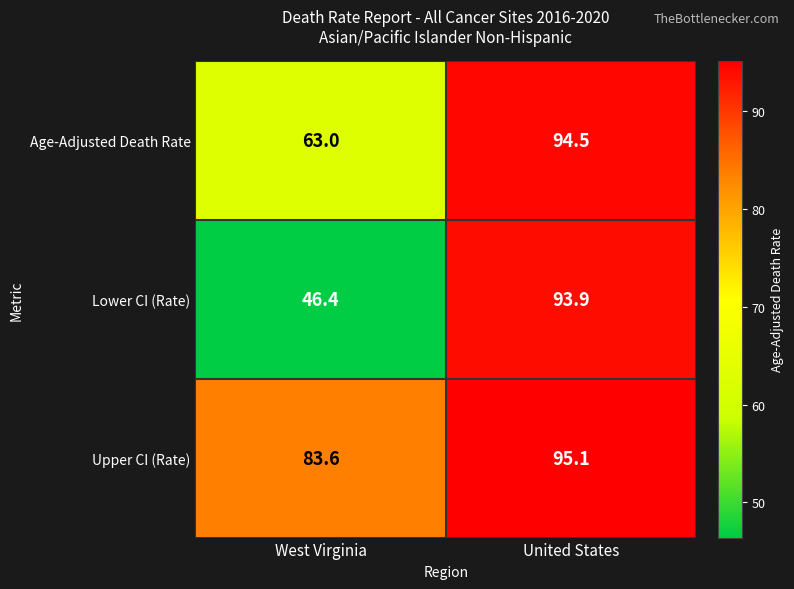

Reading left to right, list all the values displayed in this chart.

Age-Adjusted Death Rate: 63.0	94.5
Lower CI (Rate): 46.4	93.9
Upper CI (Rate): 83.6	95.1